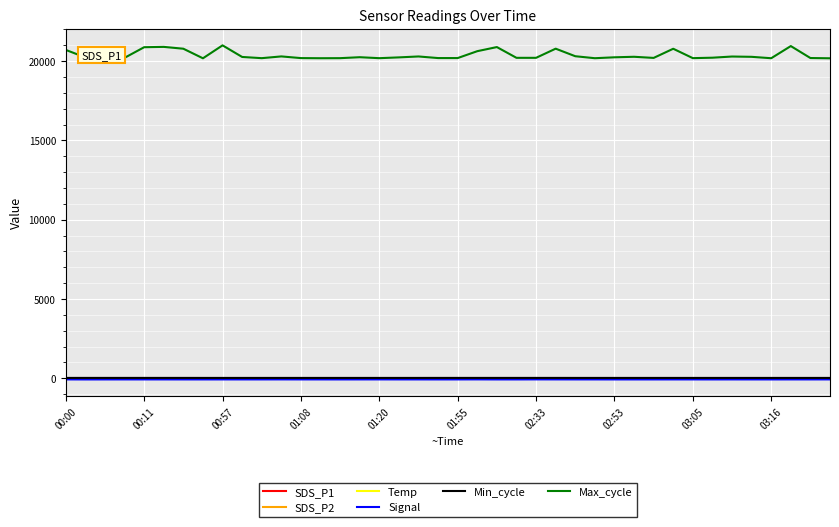

What is the maximum value for Max_cycle?

20991.0